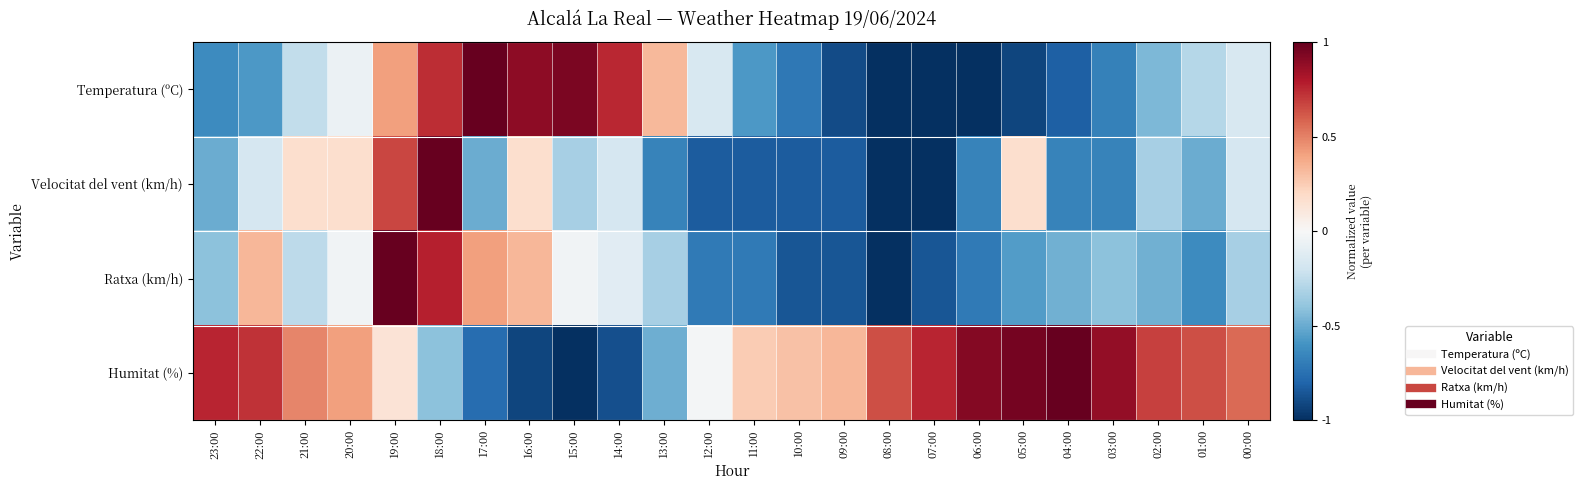

Rank the series at 05:00 from lowest to highest value.

Temperatura (ºC), Ratxa (km/h), Velocitat del vent (km/h), Humitat (%)